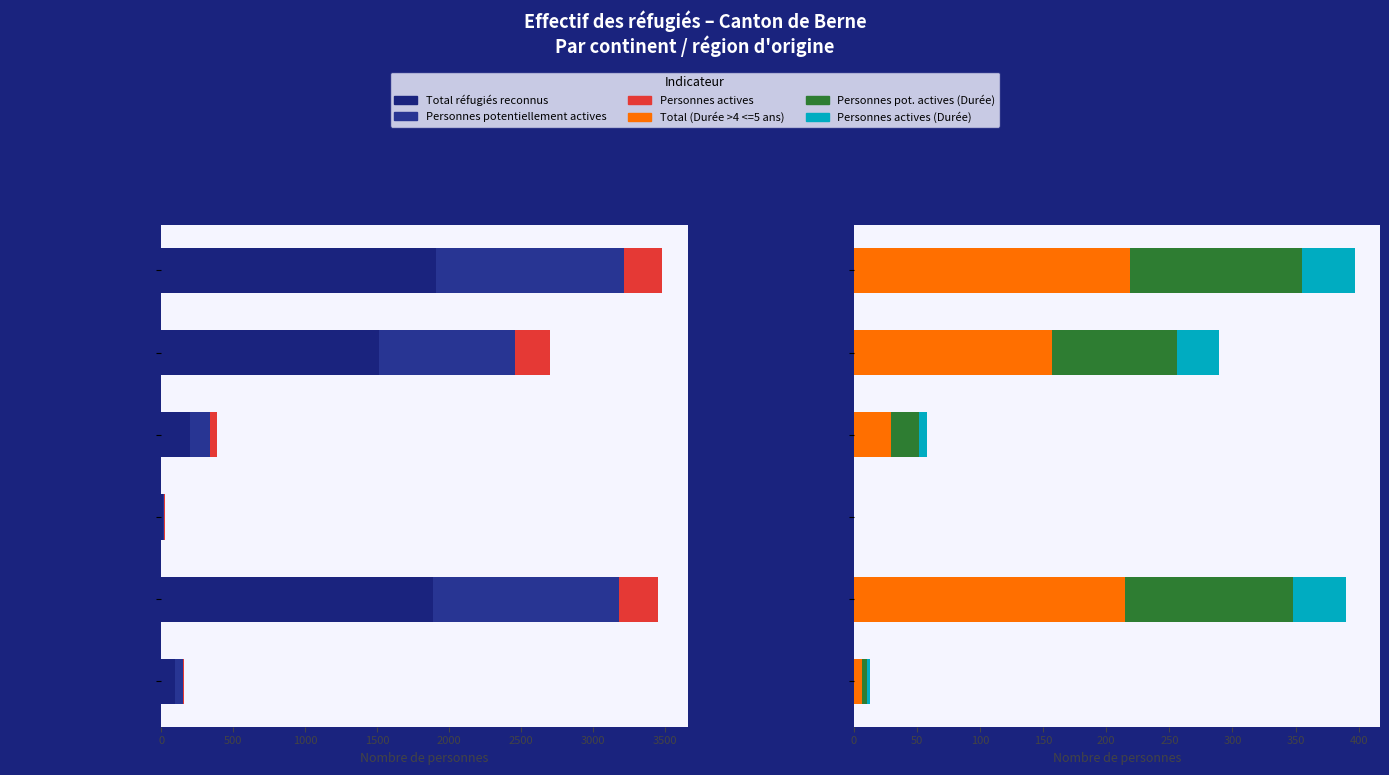

What is the difference between the second highest and minimum values in the Personnes actives (Durée) series?

42